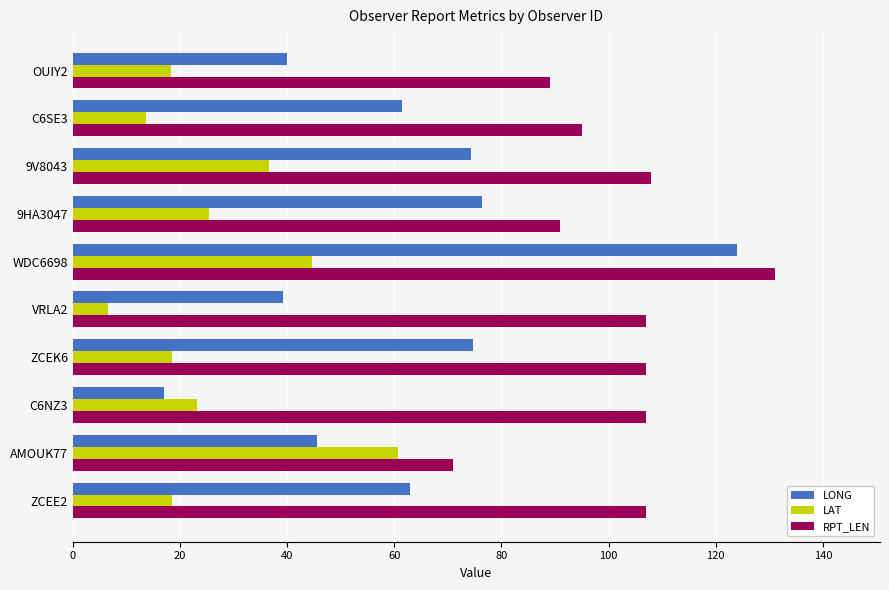

The value of LONG at C6NZ3 is 17.1. True or false?

True